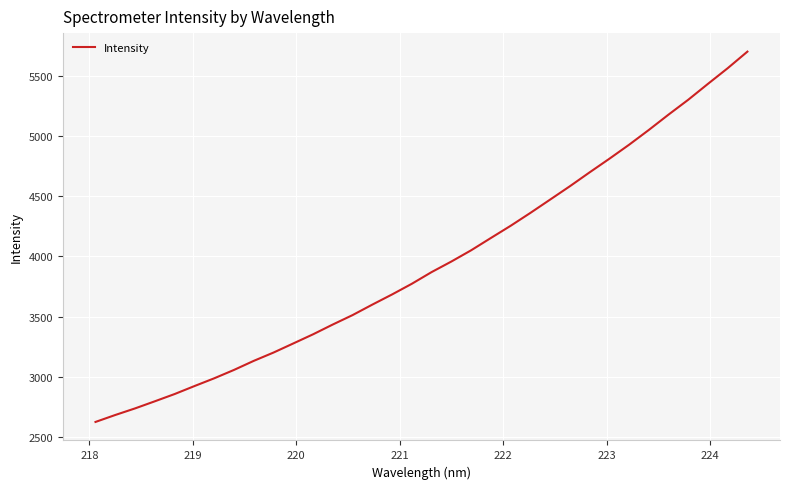

How many values are below 3869?

17